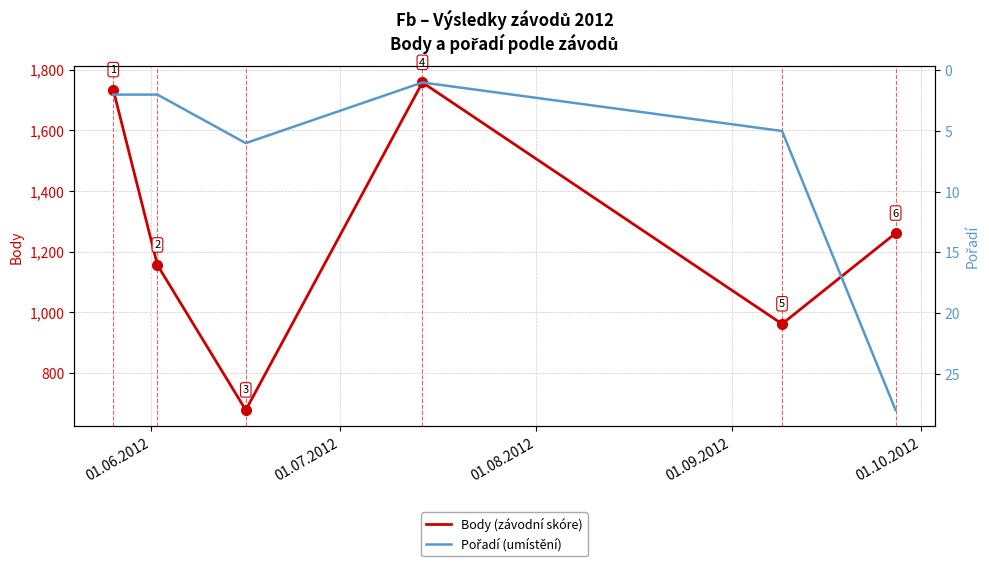

What is the minimum value for Body (závodní skóre)?

678